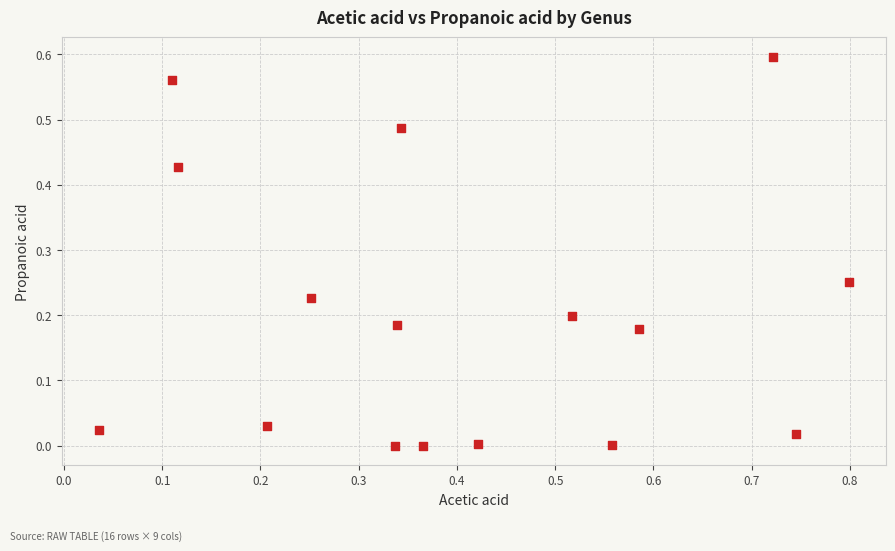

What is the range of X values (max minus min)?

0.8